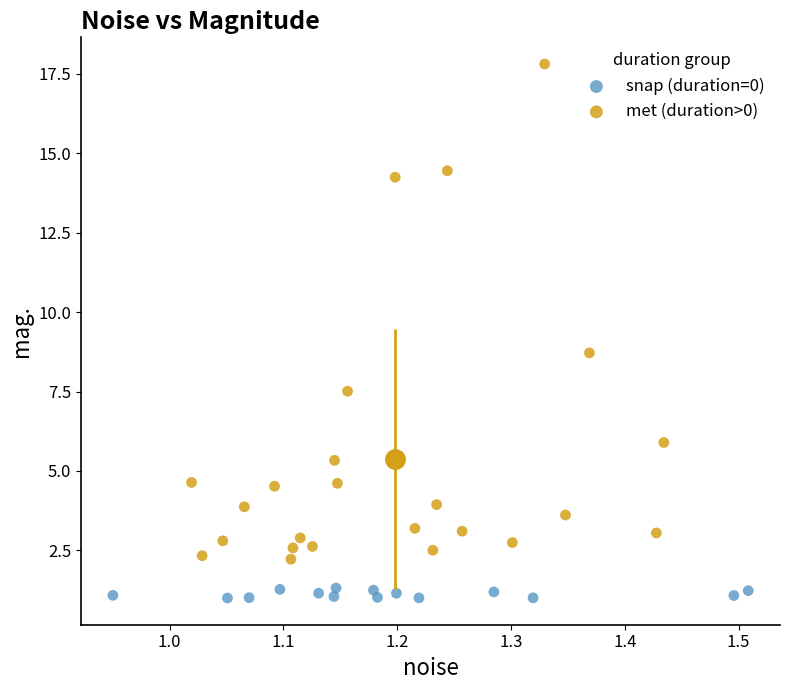

What are all the series names shown in the legend?

snap (duration=0), met (duration>0)